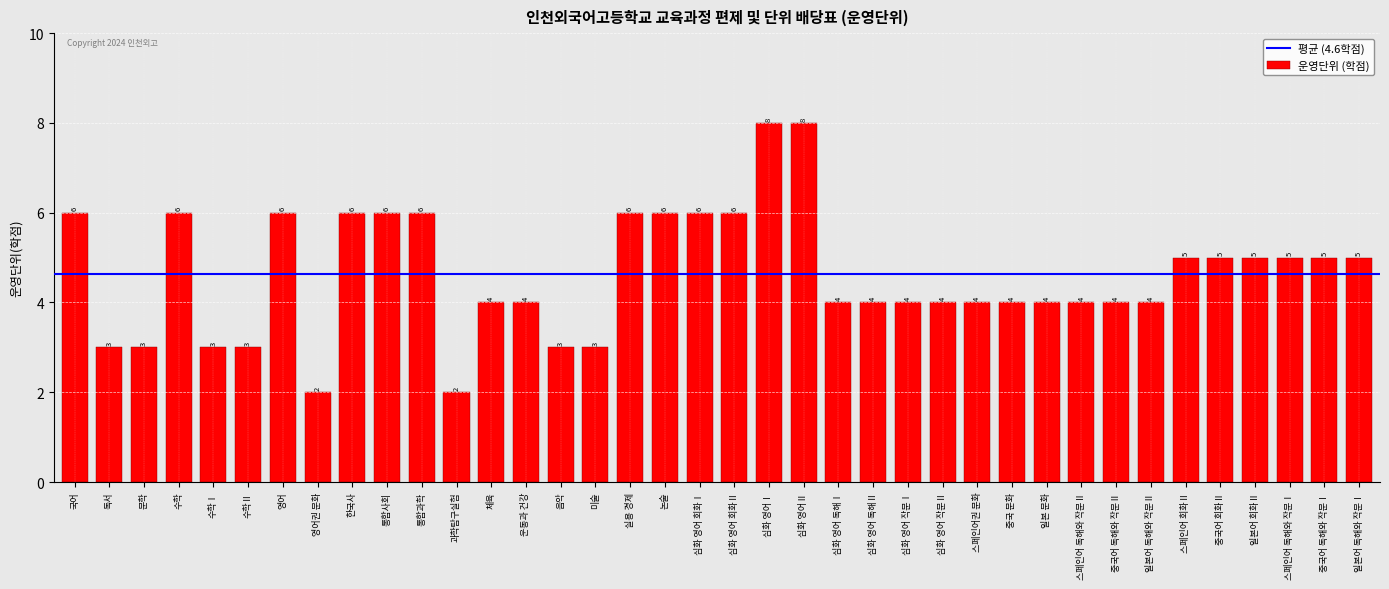

What is the greatest value displayed?

8